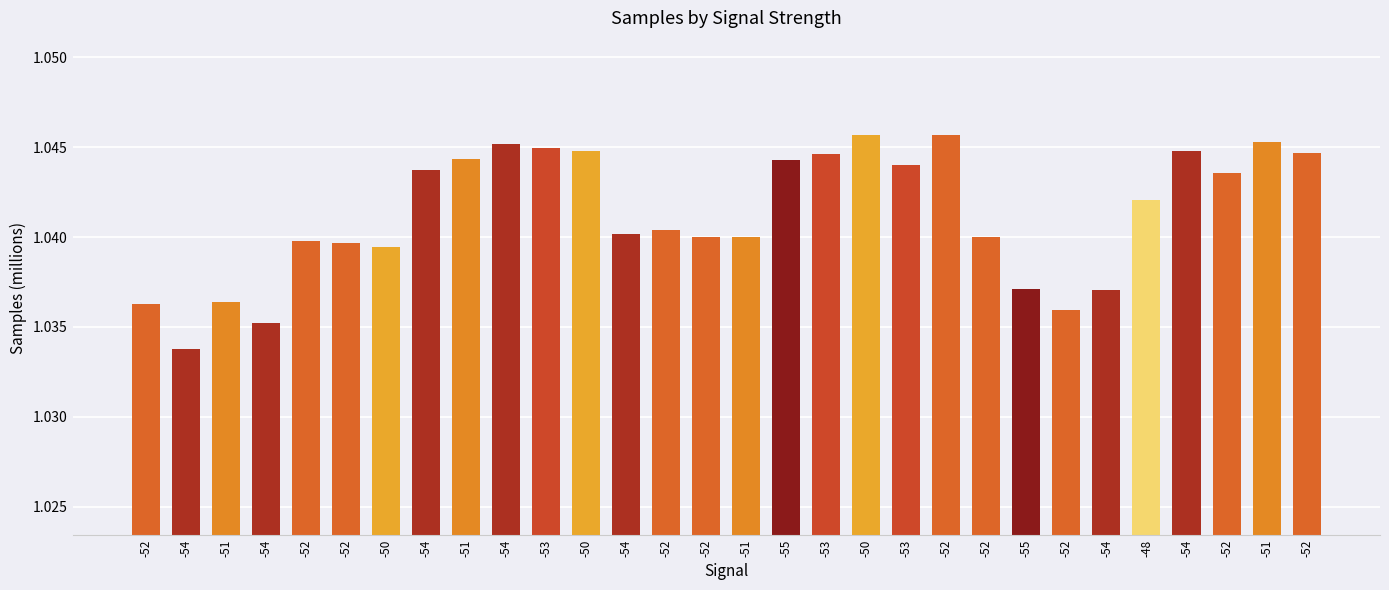

Are the bars horizontal?

No